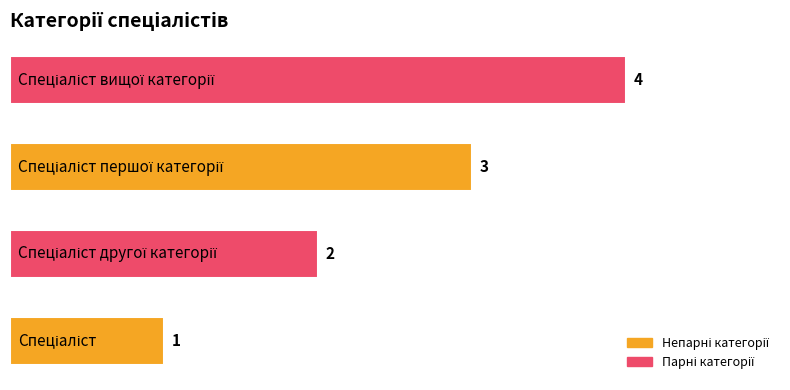

Count the values in the range 2 to 4.

3